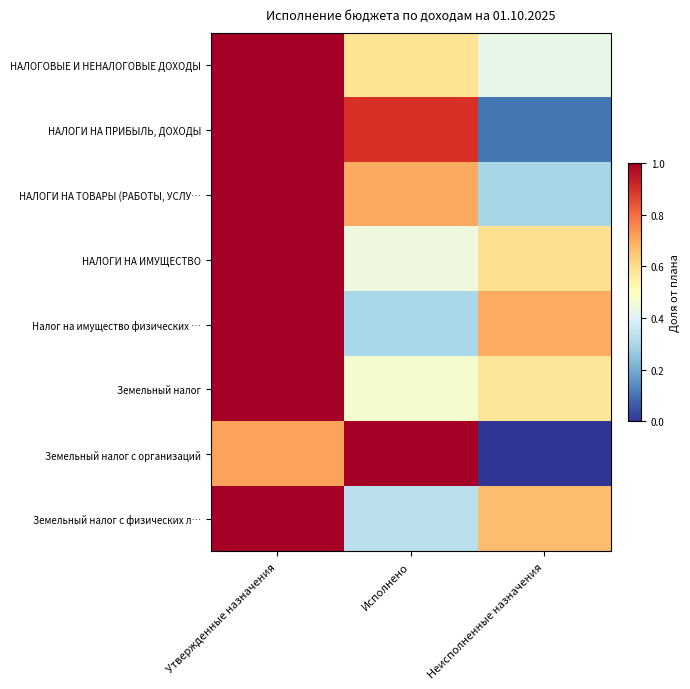

At how many categories does at least one series exceed 0?

3